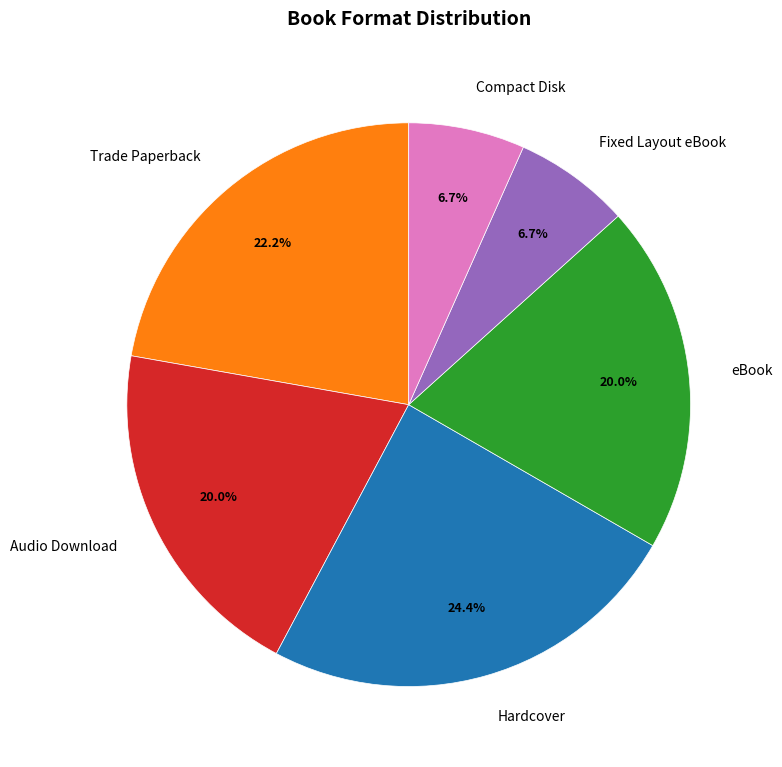

Which slice is the largest?

Hardcover